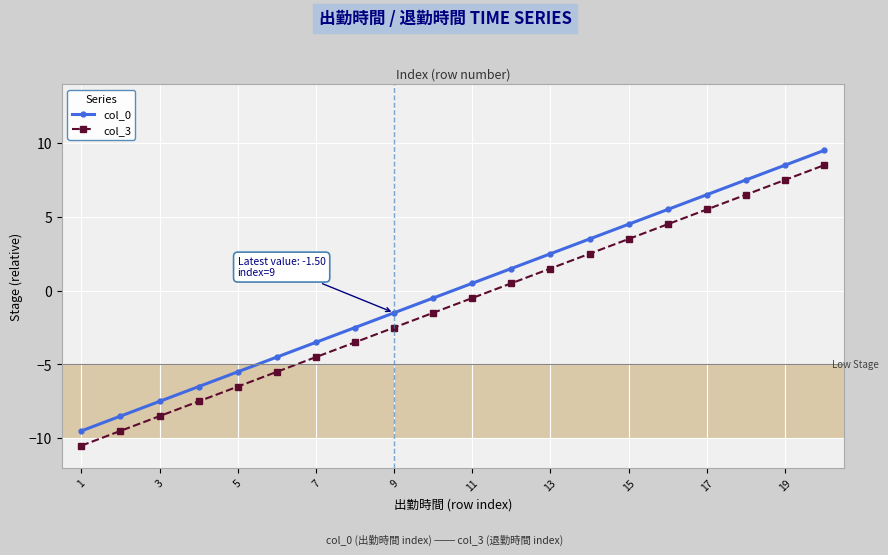

At how many categories does at least one series exceed 0?

10